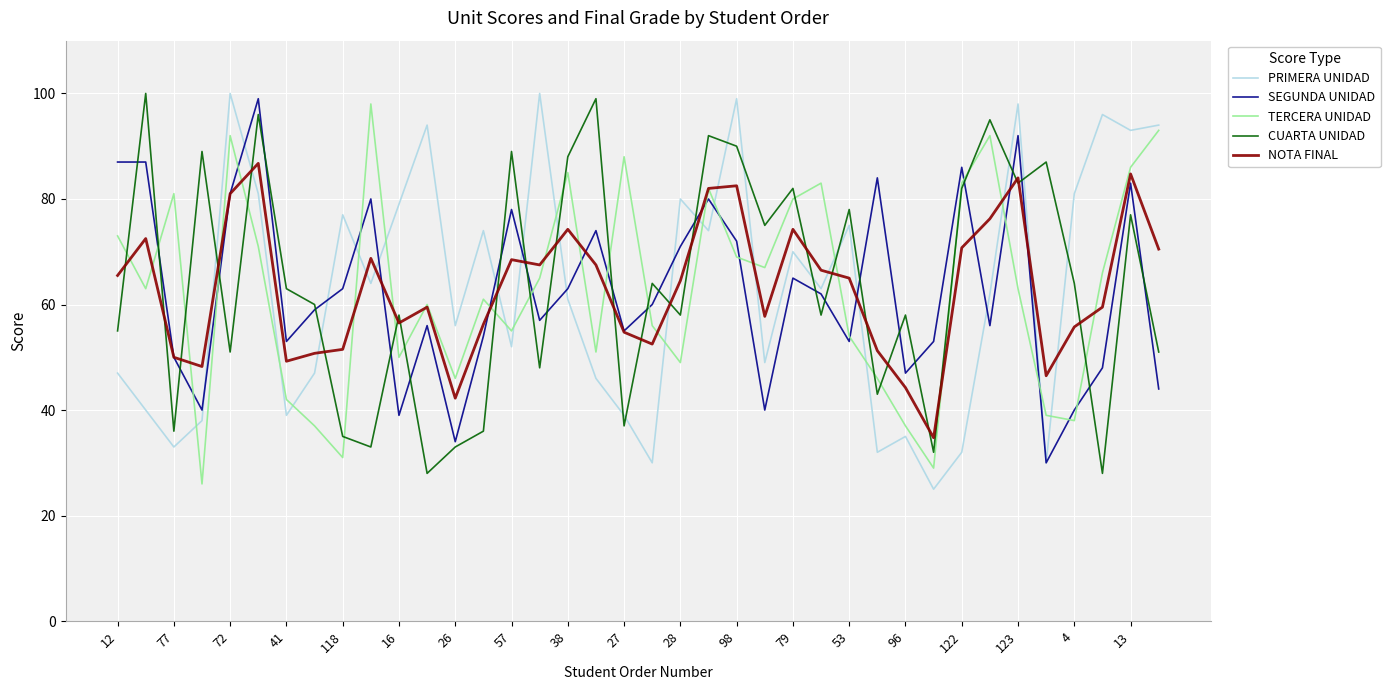

What is the average value of the SEGUNDA UNIDAD series?

62.5